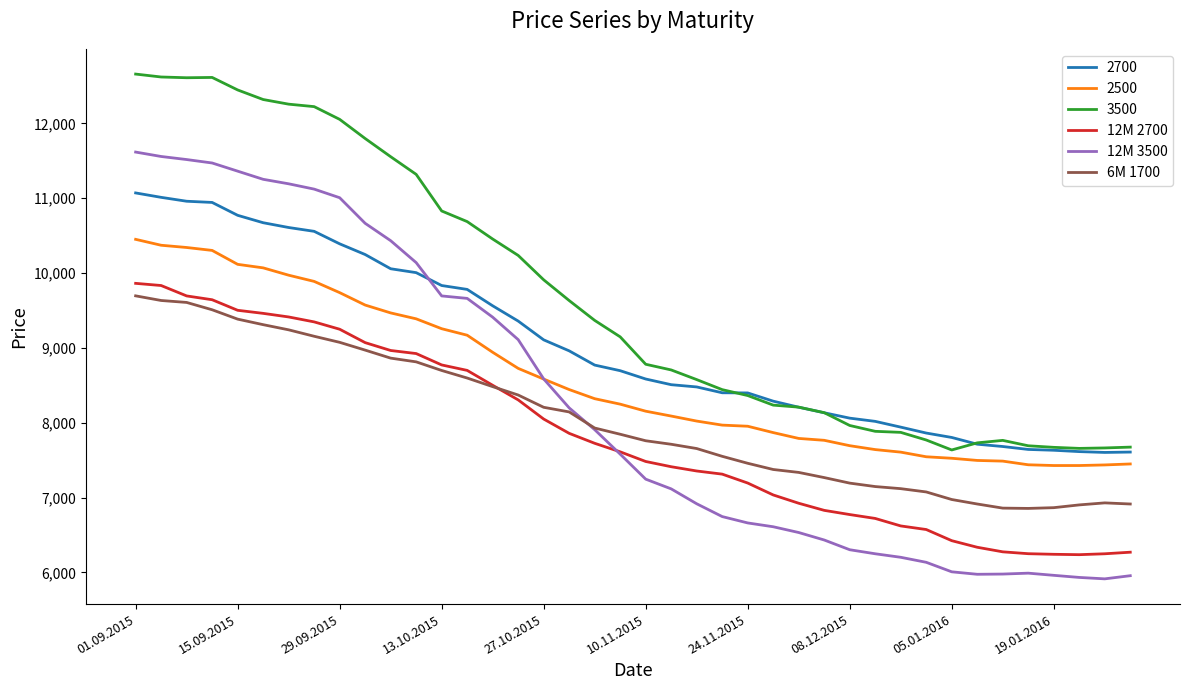

Which series ends up on top after the final intersection of 12M 2700 and 6M 1700?

6M 1700